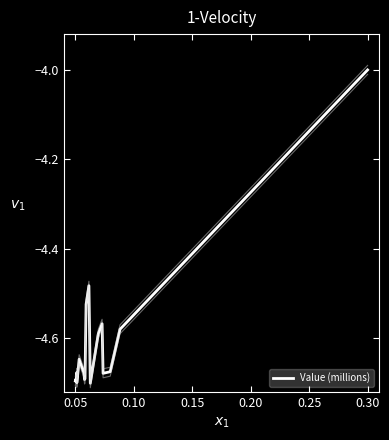

At which label does Value (millions) reach its peak?

0.30